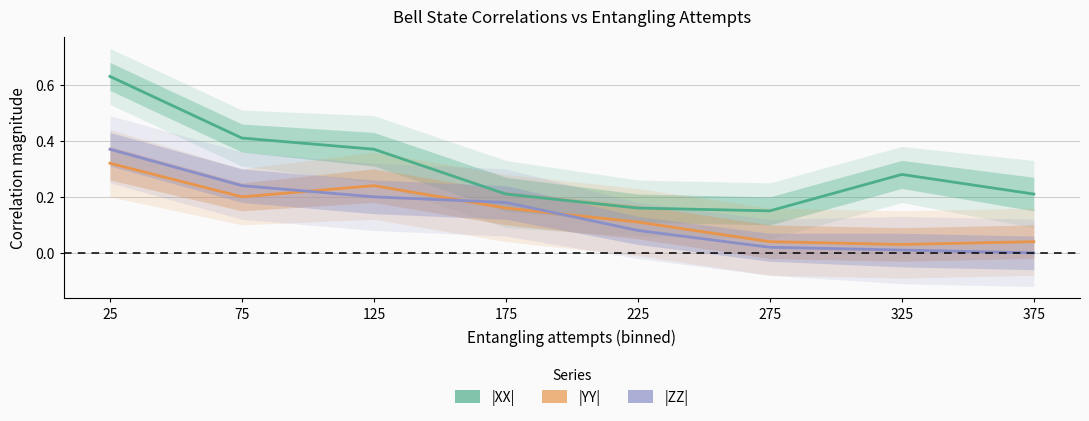

The value of |ZZ| at 275 is 0.0. True or false?

True